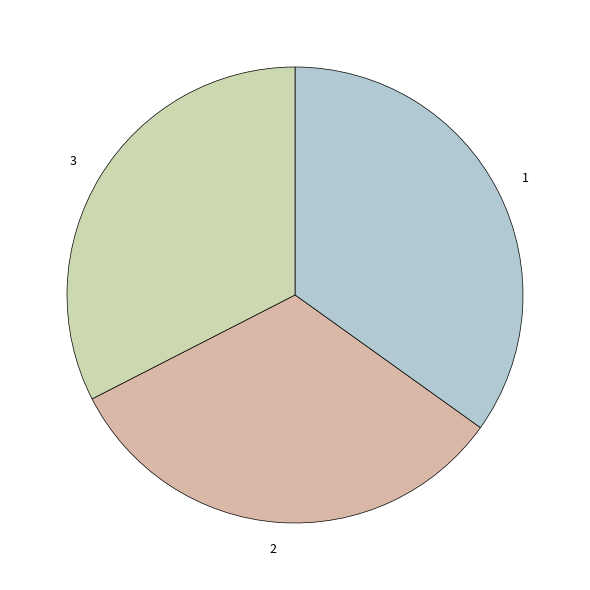

The 3 slice represents 25% of the pie. True or false?

False